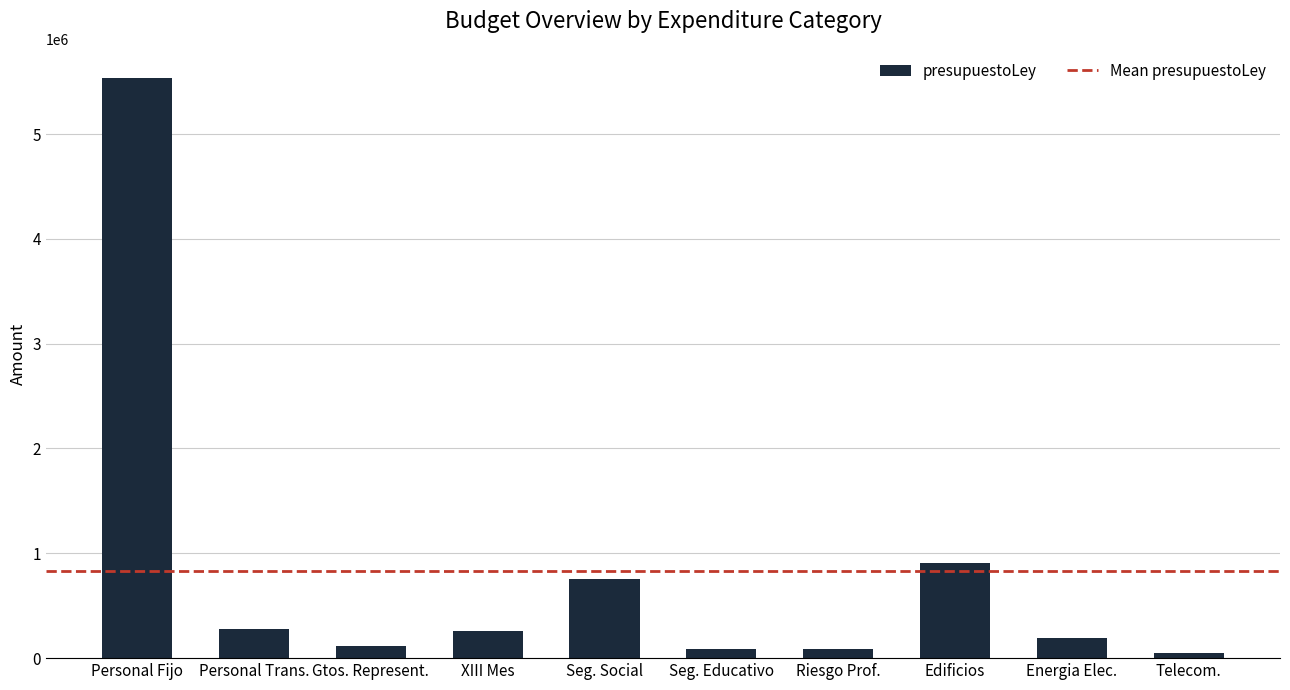

The value at Seg. Social is 754473. True or false?

True